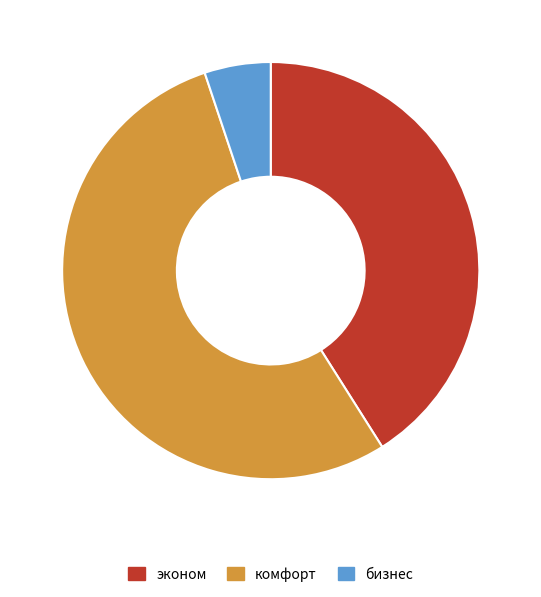

How many segments does this pie chart have?

3